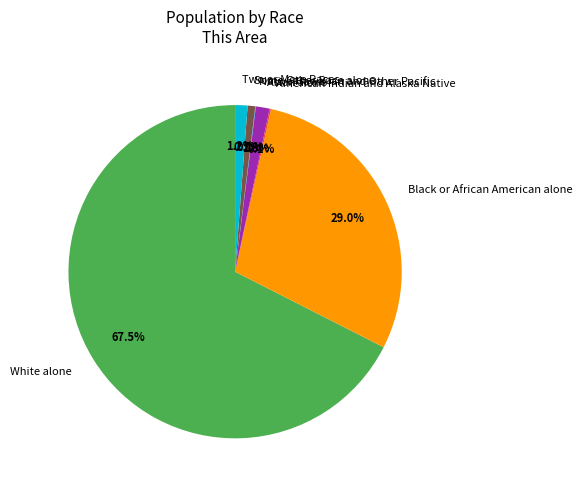

What is the largest slice in the pie chart?

White alone